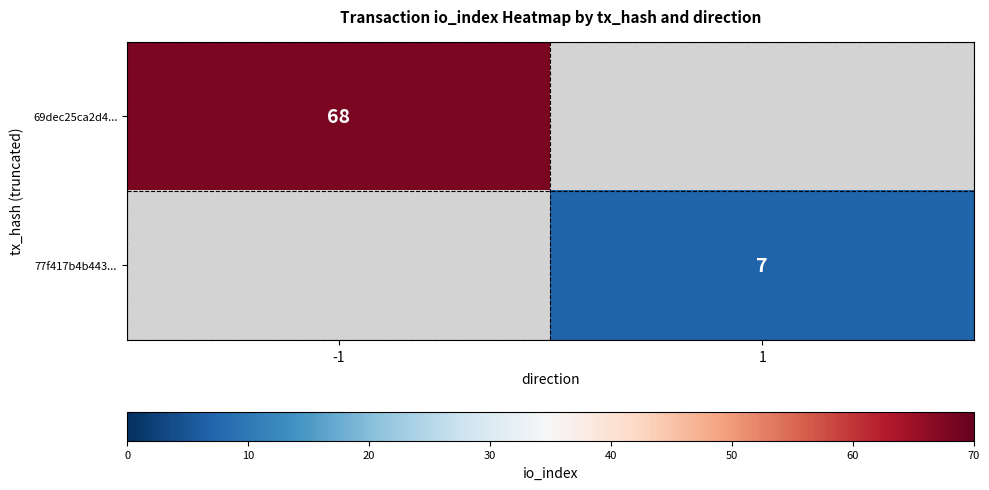

The value of 69dec25ca2d4... at -1 is 68. True or false?

True